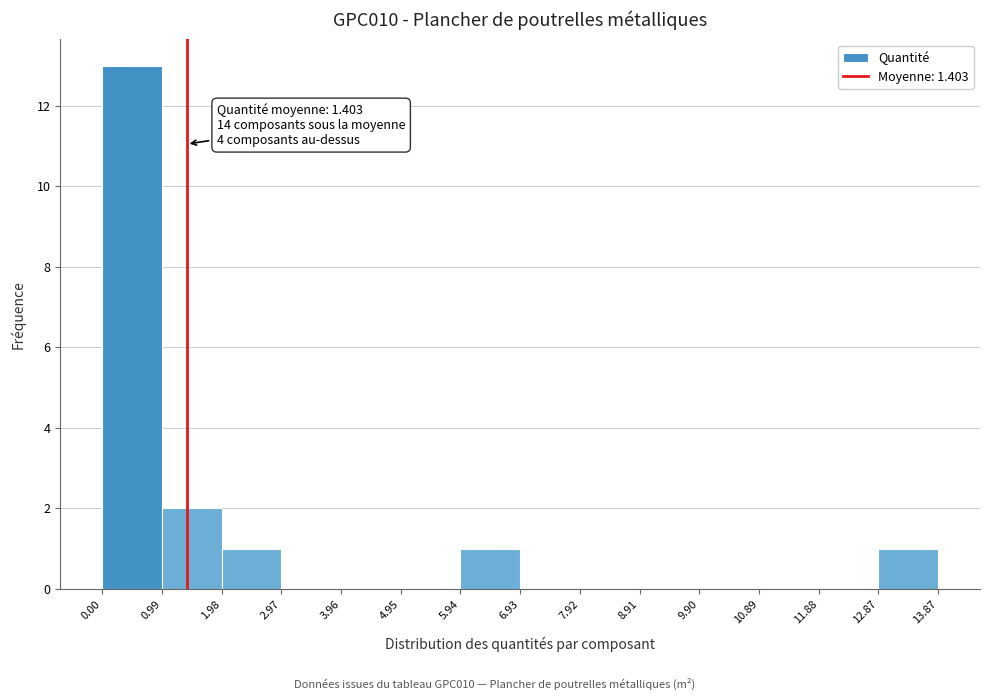

Which range on the x-axis has the tallest bar?

0.00 to 0.99